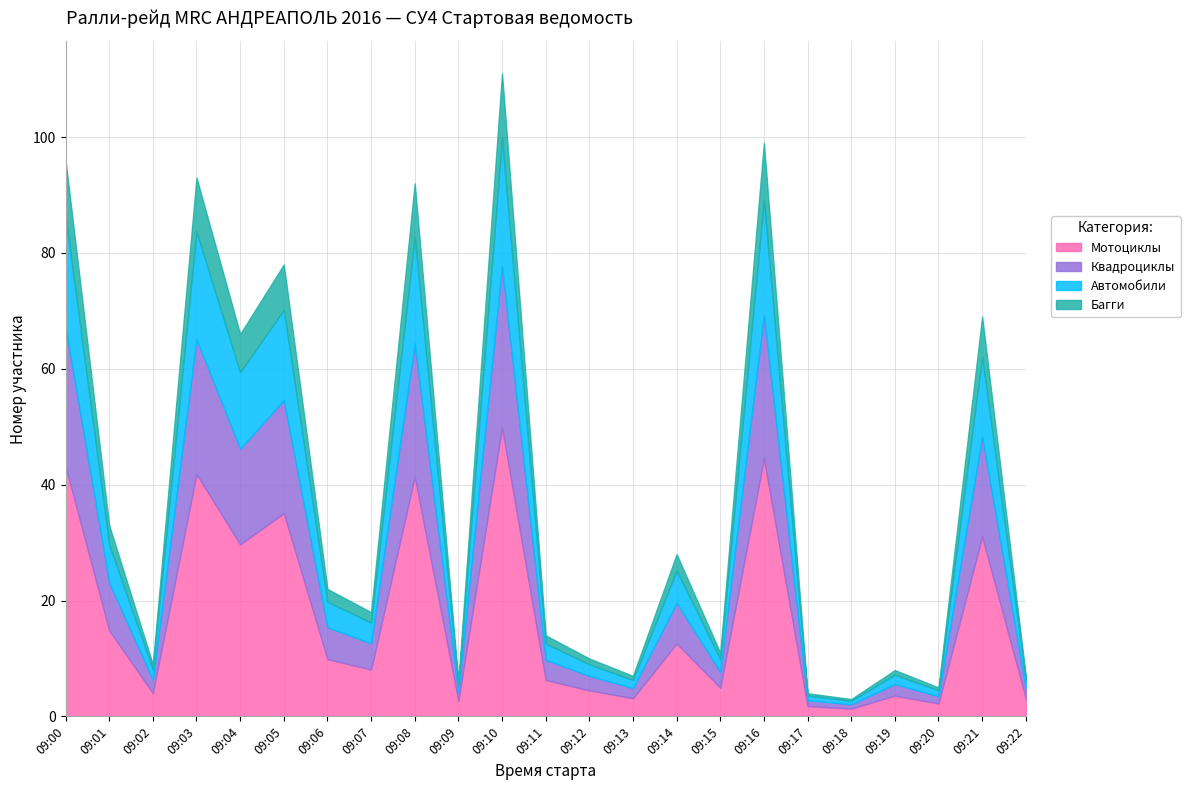

The value at 09:12 is 10. True or false?

True